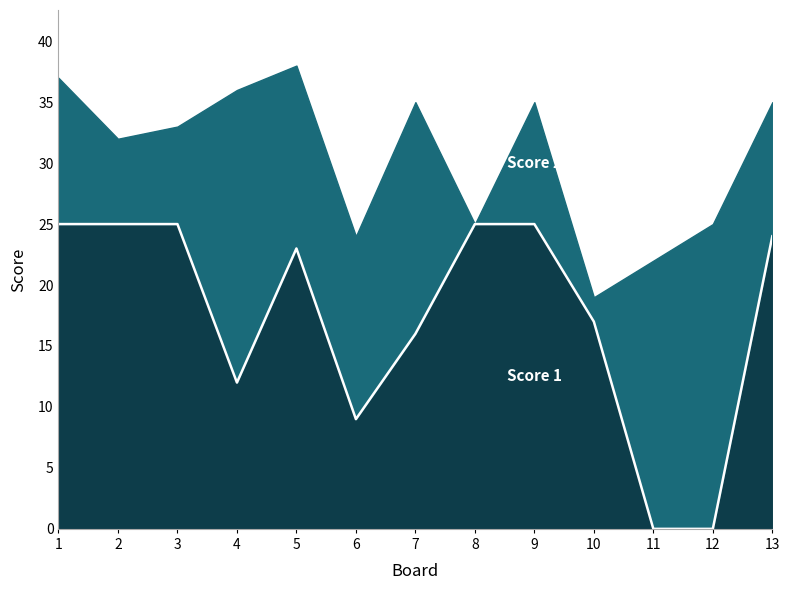

List the labels in order of value, smallest first.

11, 12, 6, 4, 7, 10, 5, 13, 1, 2, 3, 8, 9